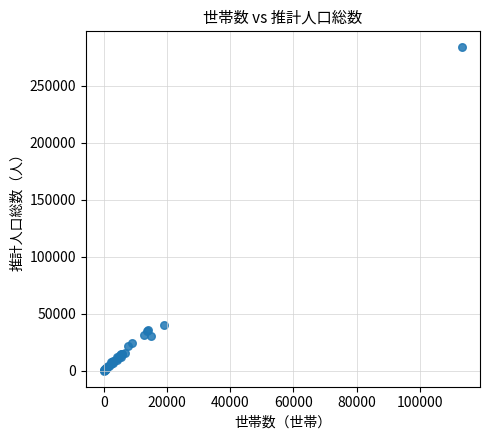

What Y value in the scatter plot is closest to 141886?

40060